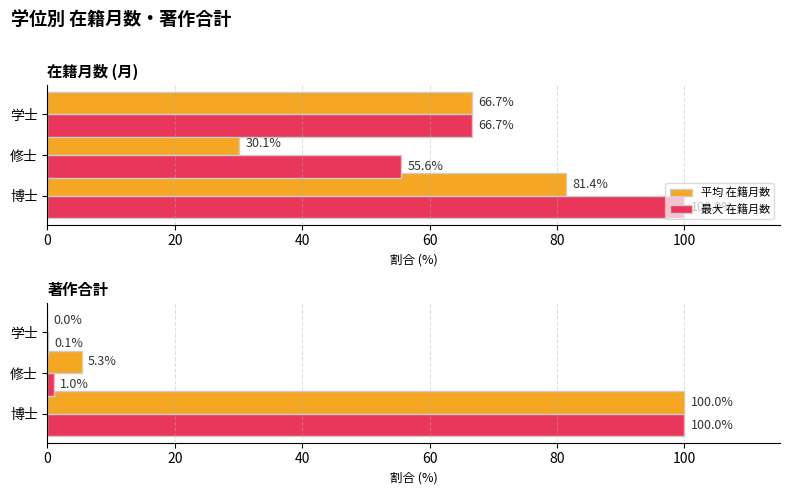

At how many categories does at least one series exceed 82?

1